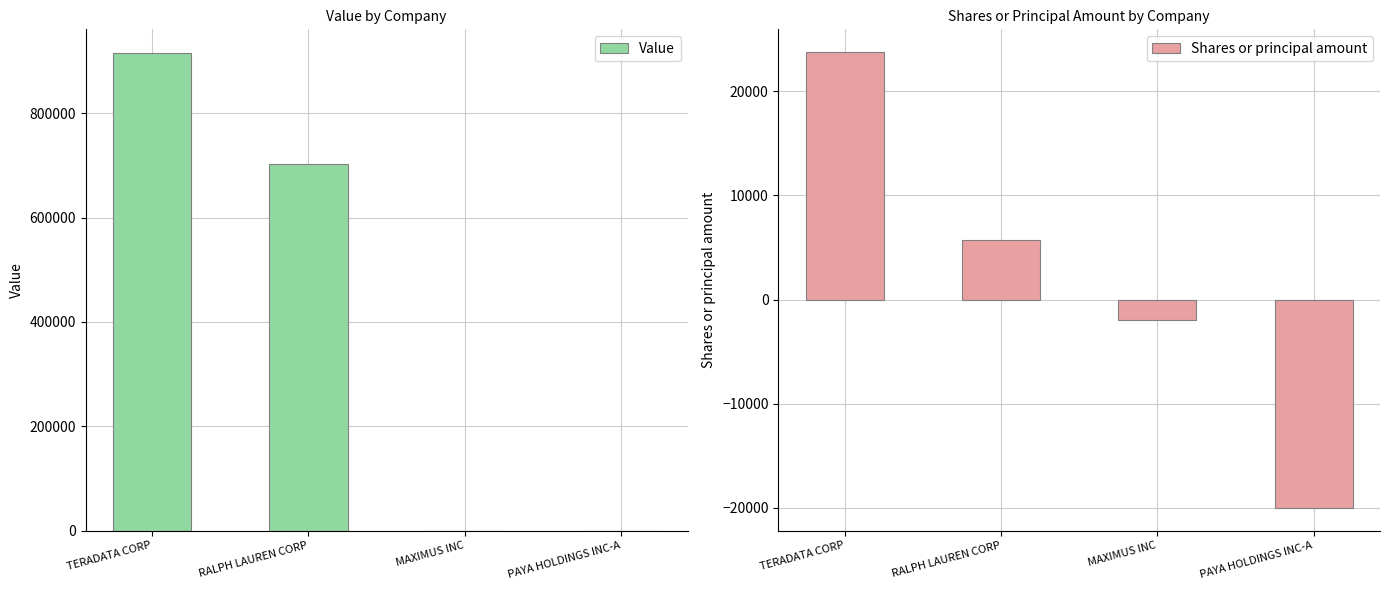

What is the difference between the maximum and minimum values in the Value series?

915000